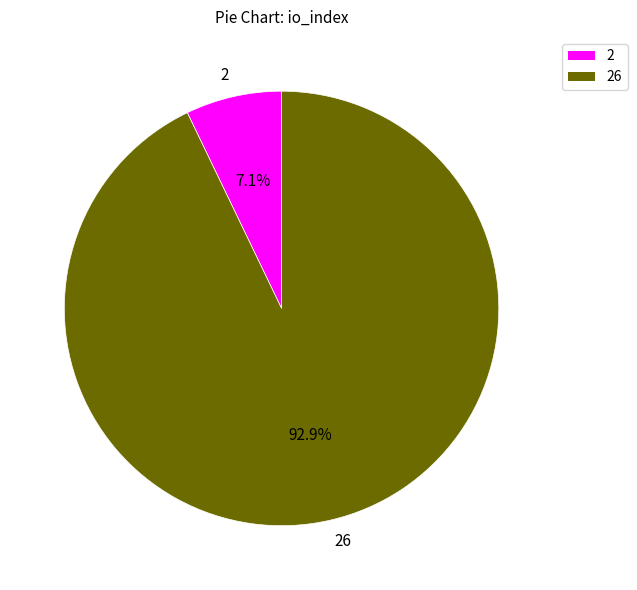

What portion of the pie excludes 26?

7.1%